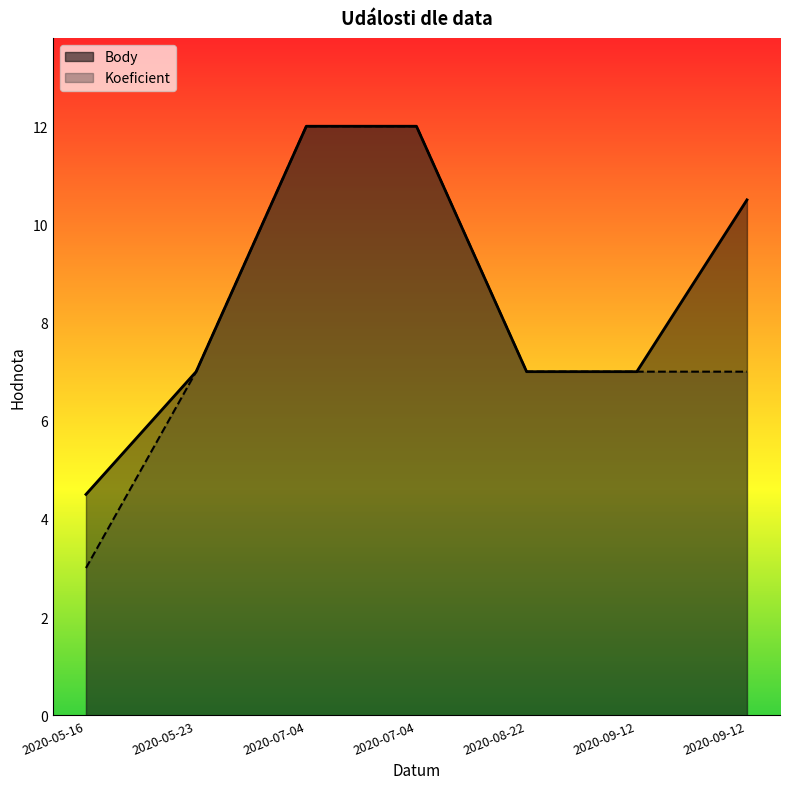

What is the sum of all Body values?

60.0